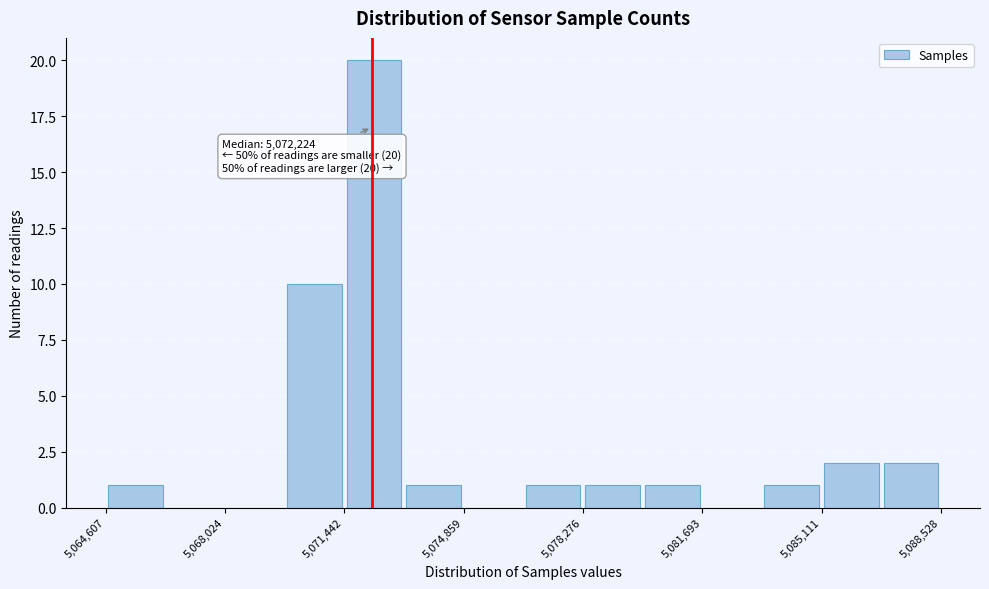

Around what value on the x-axis is the tallest bar? Give the approximate position of its centre, as read against the axis.

5072500